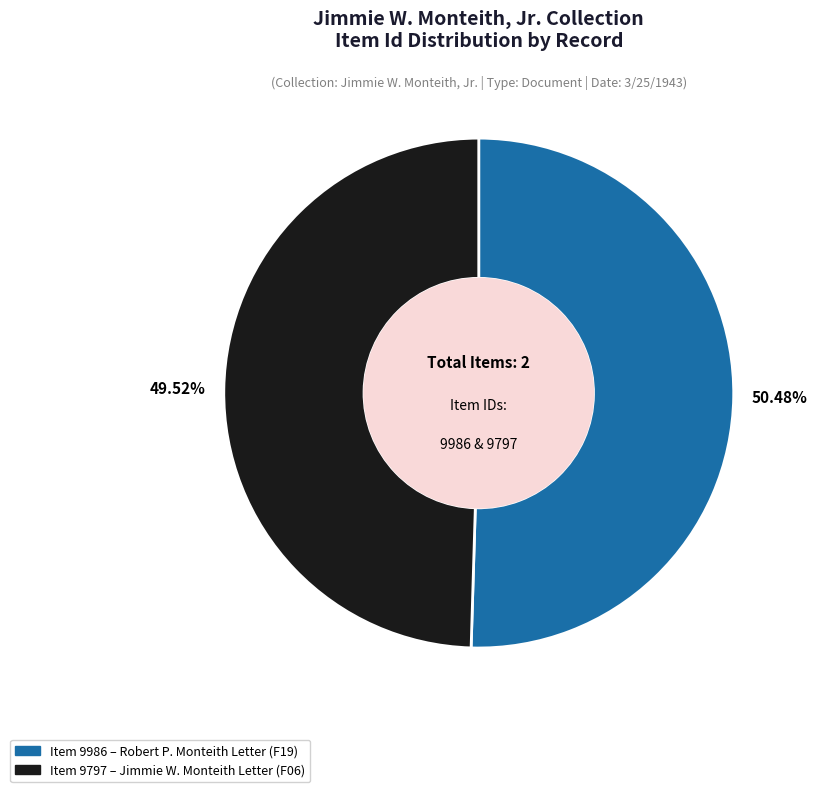

Is there any slice that represents more than half of the pie?

Yes